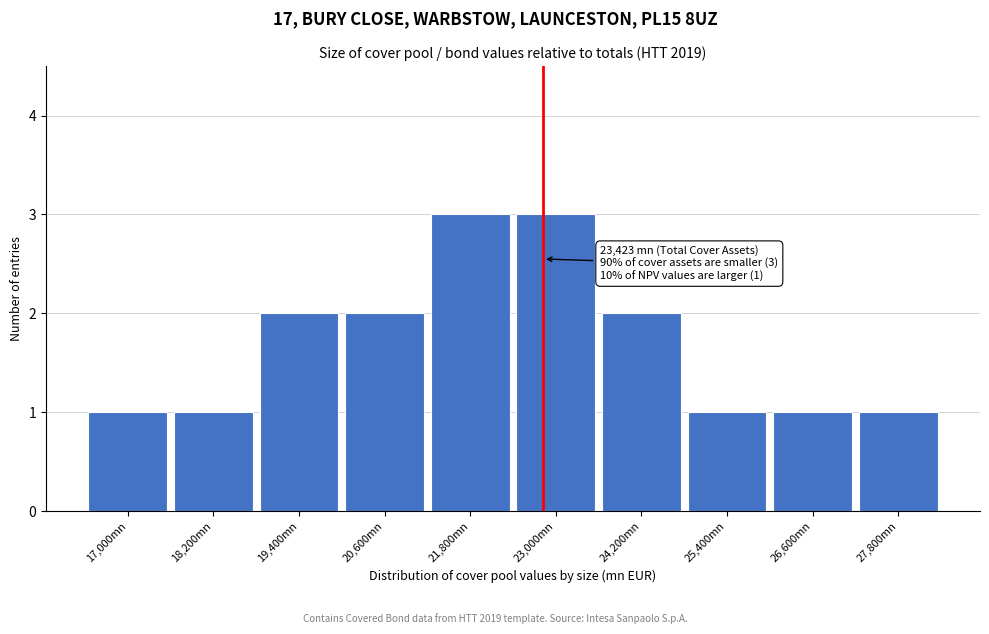

Reading left to right, extract all data points from this chart.

1	1	2	2	3	3	2	1	1	1